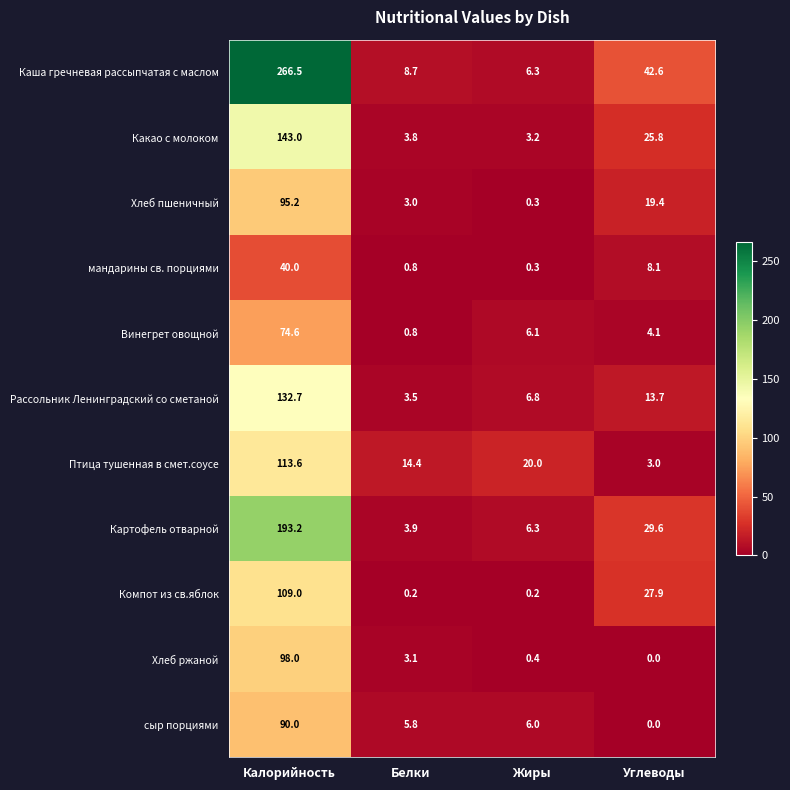

What is the average value of the Какао с молоком series?

44.0